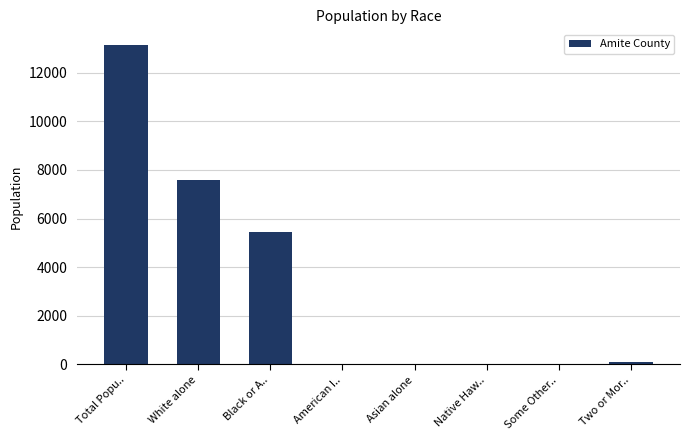

What is the greatest value displayed?

13131